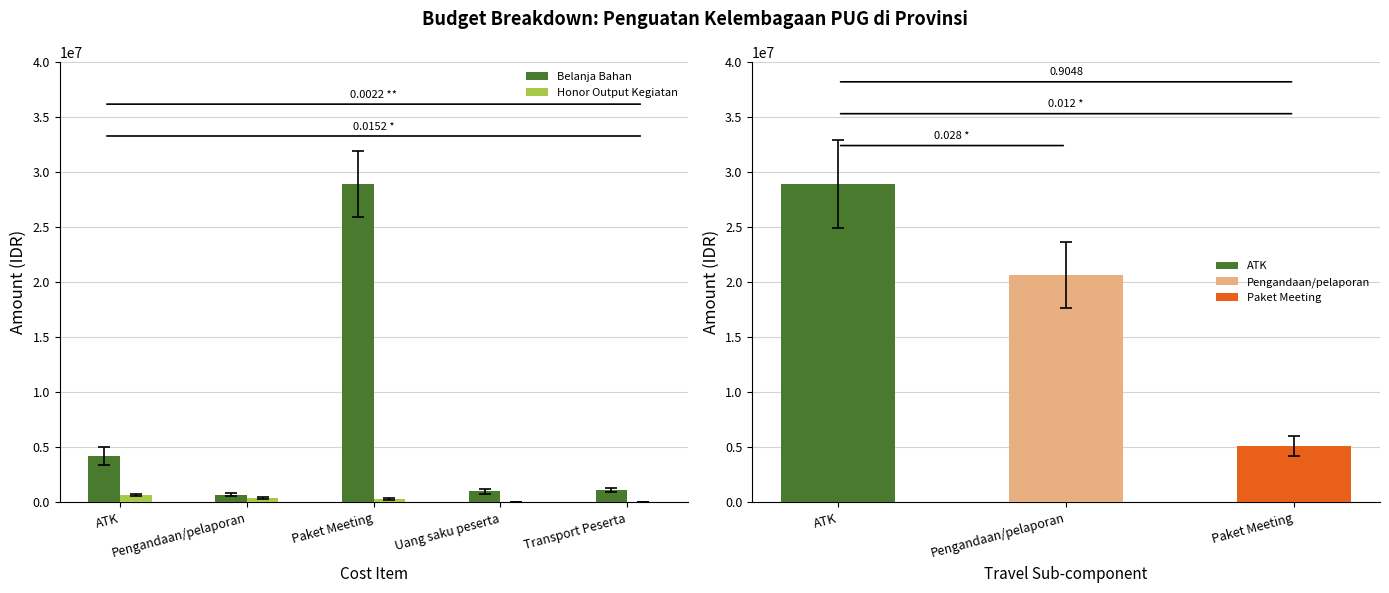

List the labels in order of Belanja Bahan value, largest first.

Paket Meeting, ATK, Transport Peserta, Uang saku peserta, Pengandaan/pelaporan